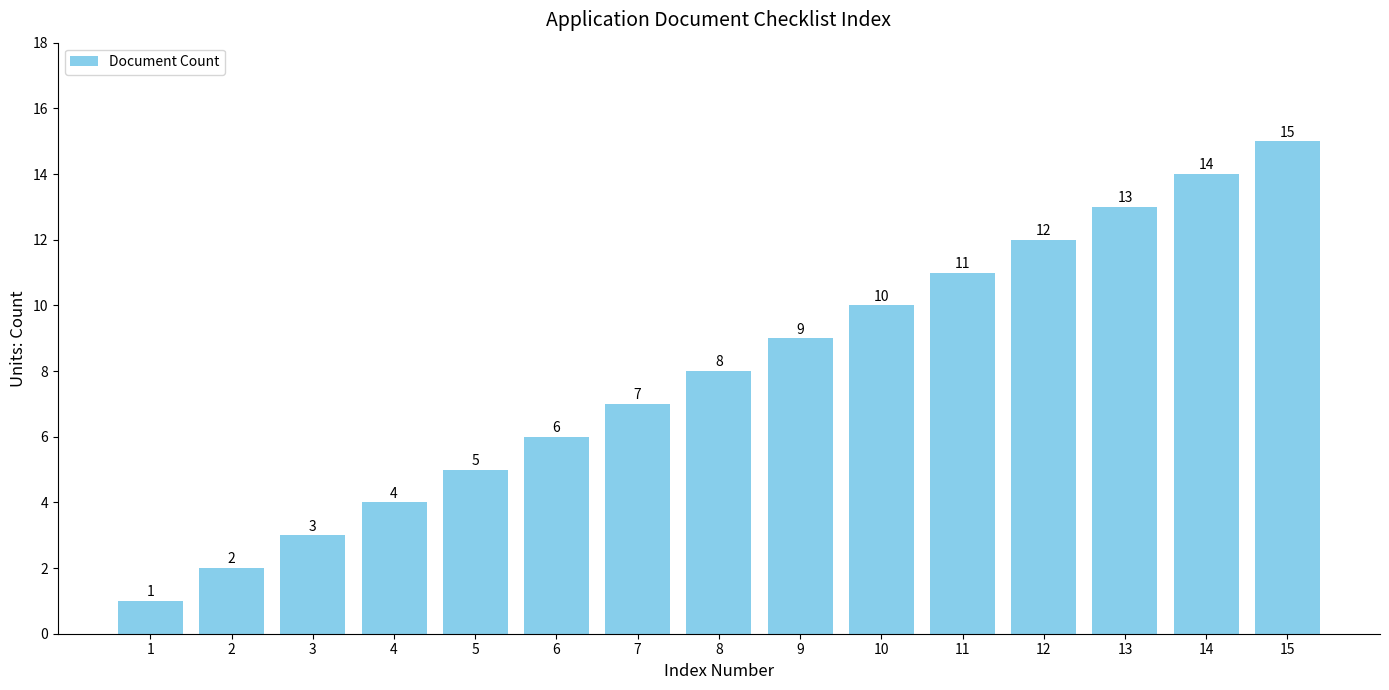

Reading left to right, list all the values displayed in this chart.

1	2	3	4	5	6	7	8	9	10	11	12	13	14	15